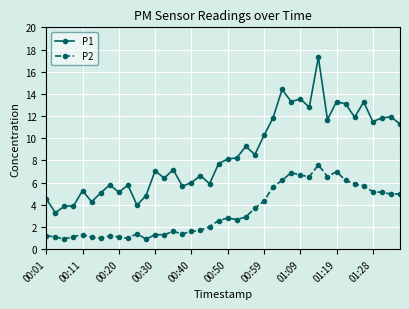

At how many categories does at least one series exceed 3?

40